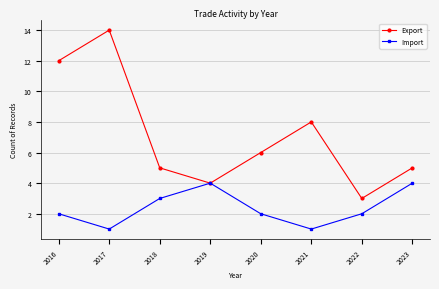

Is the value of Import at 2021 greater than the value of Export at 2020?

No